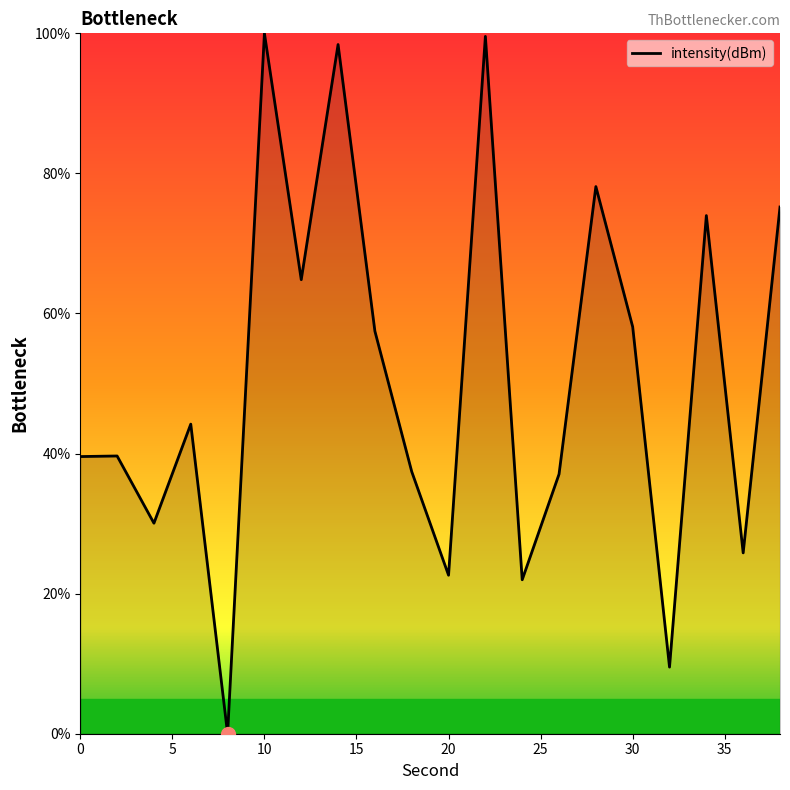

What is the greatest value displayed?

100.0